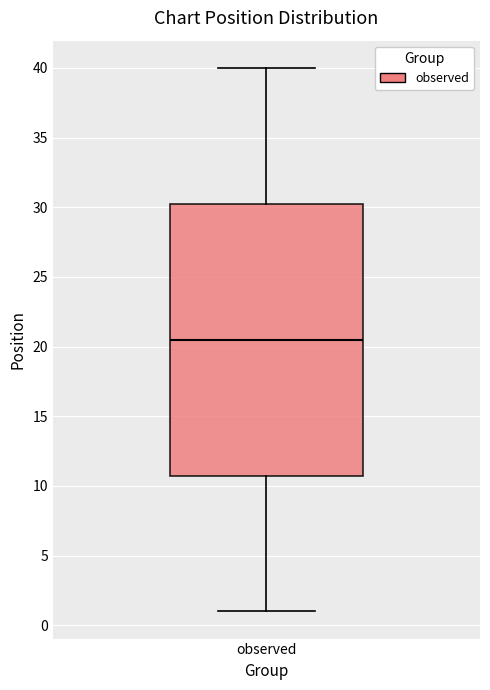

Read this box plot against the y-axis: the position of the median line, the range covered by the box, and the ends of both whiskers. The values are not printed on the chart, so give them approximately, as read against the axis.

median 20.5, box 11.0 to 30.5, whiskers 1.0 to 40.0